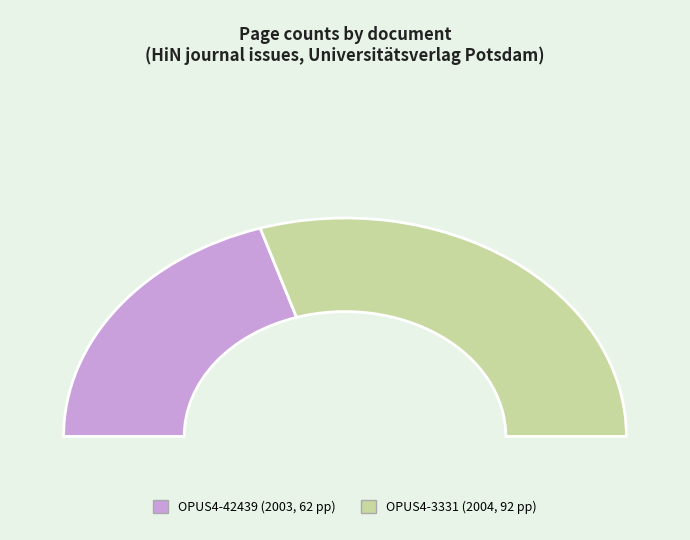

How many slices are in this pie chart?

2